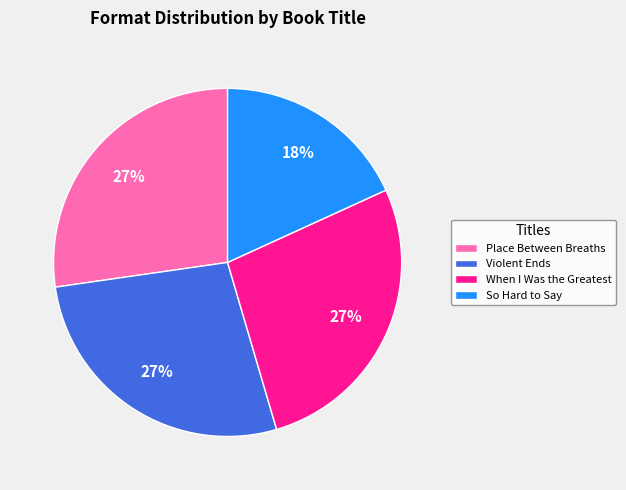

Approximately how many times larger is the value at Violent Ends compared to When I Was the Greatest?

1.0